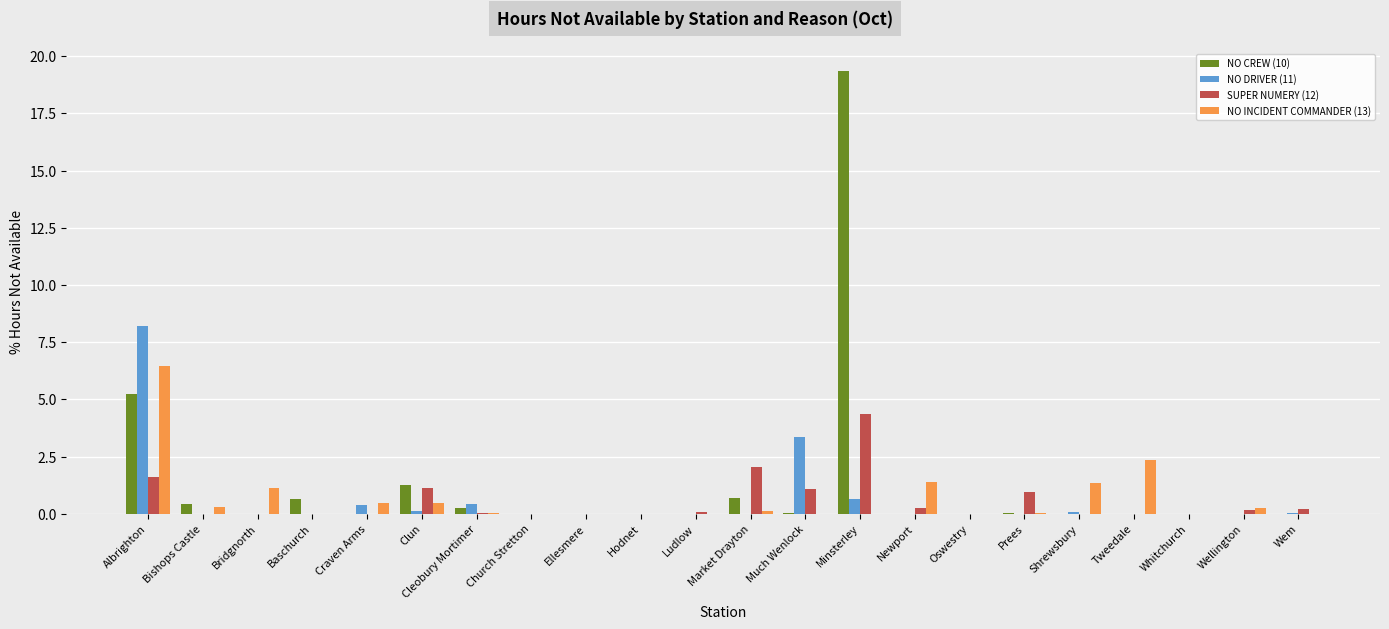

What is the difference between the SUPER NUMERY (12) values at Bishops Castle and Much Wenlock?

1.1